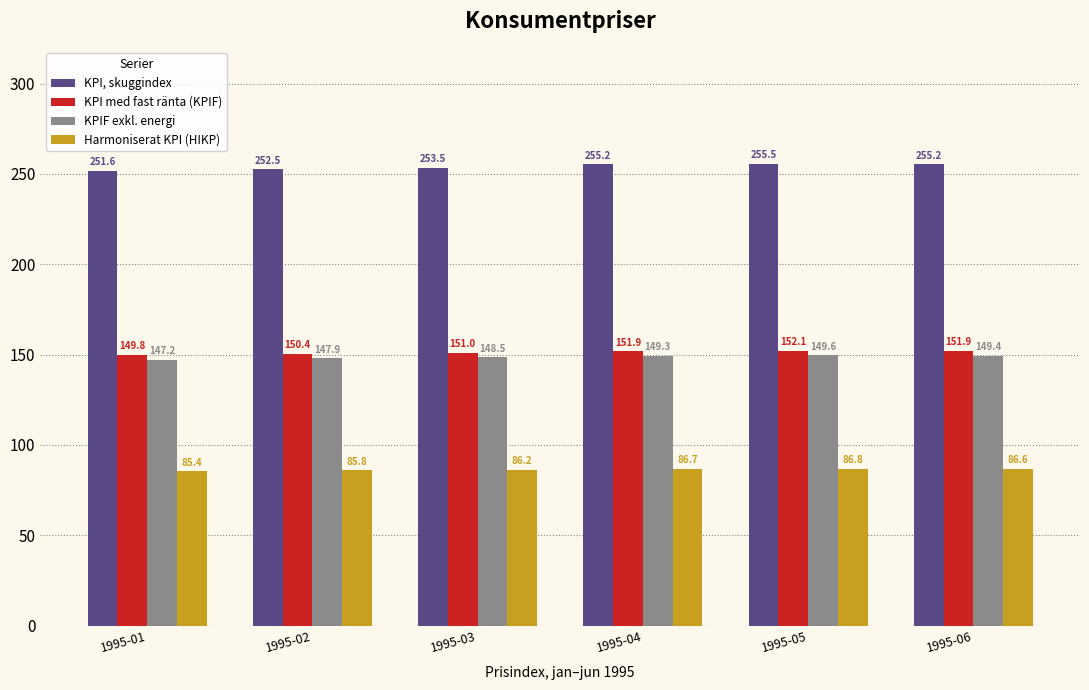

At which category is the sum across all series the highest?

1995-05